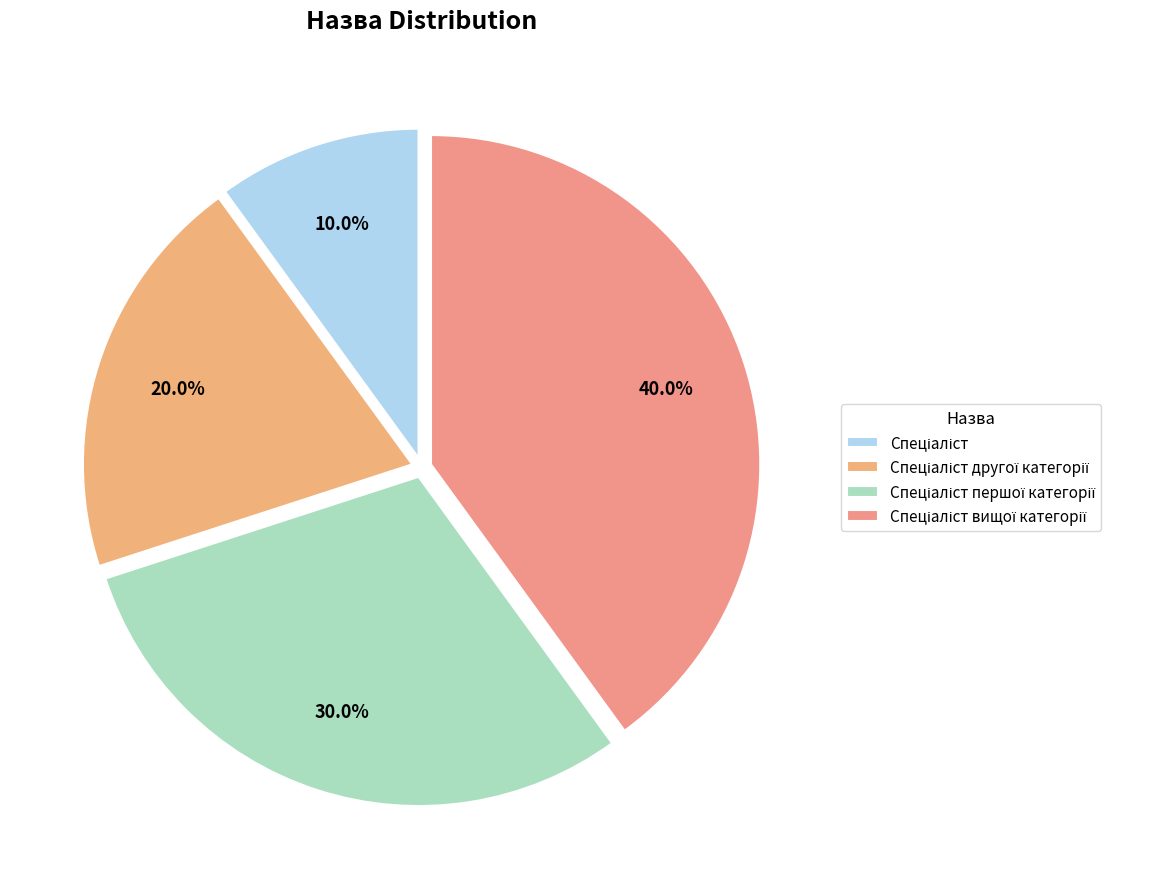

Is there any slice that represents more than half of the pie?

No